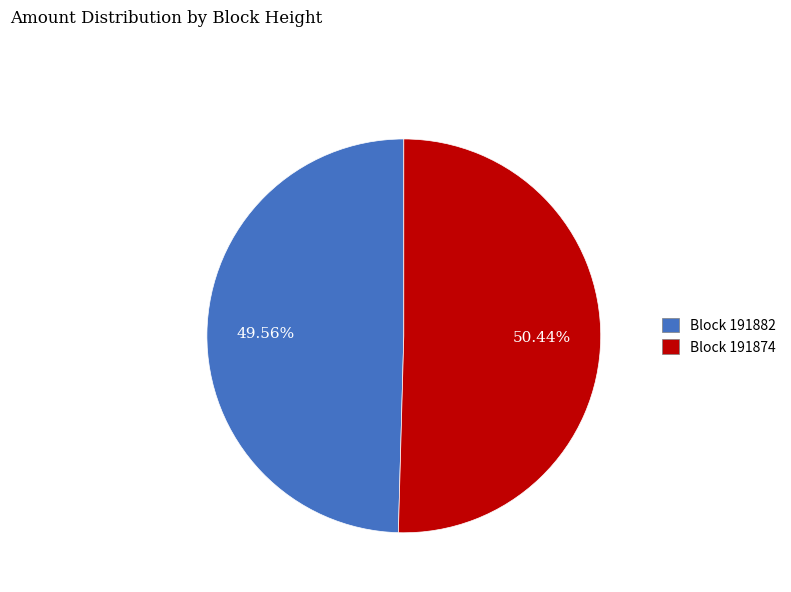

Does any single category account for the majority?

Yes